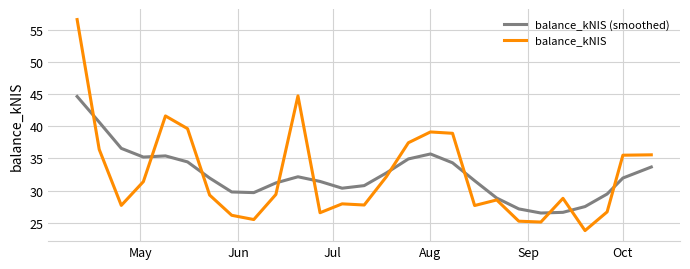

What is the minimum value shown in the chart?

23.8